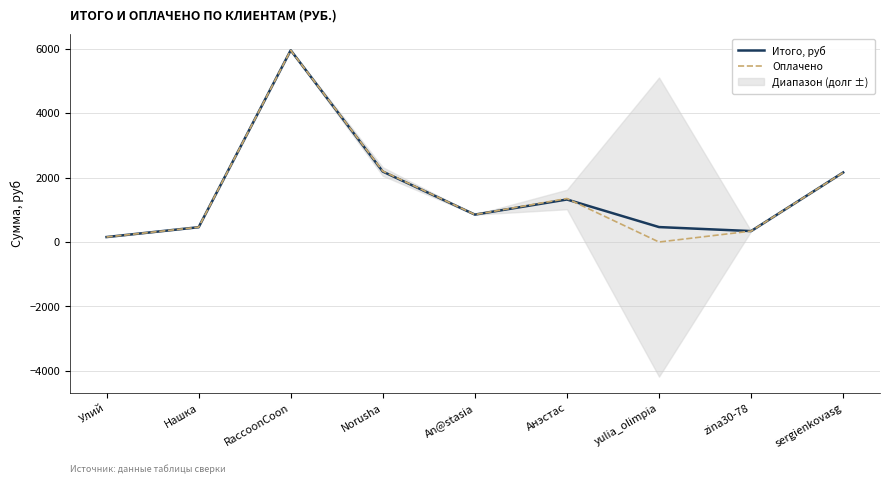

Between which two adjacent categories do Итого, руб and Оплачено first intersect?

Нашка and RaccoonCoon